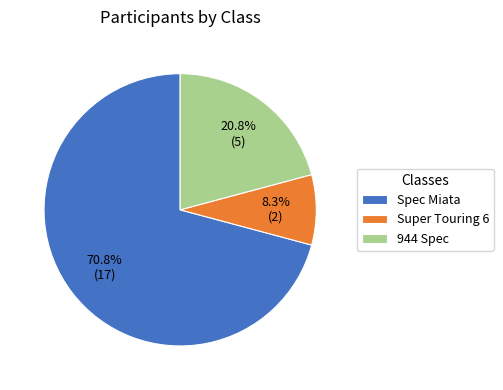

How many slices are in this pie chart?

3